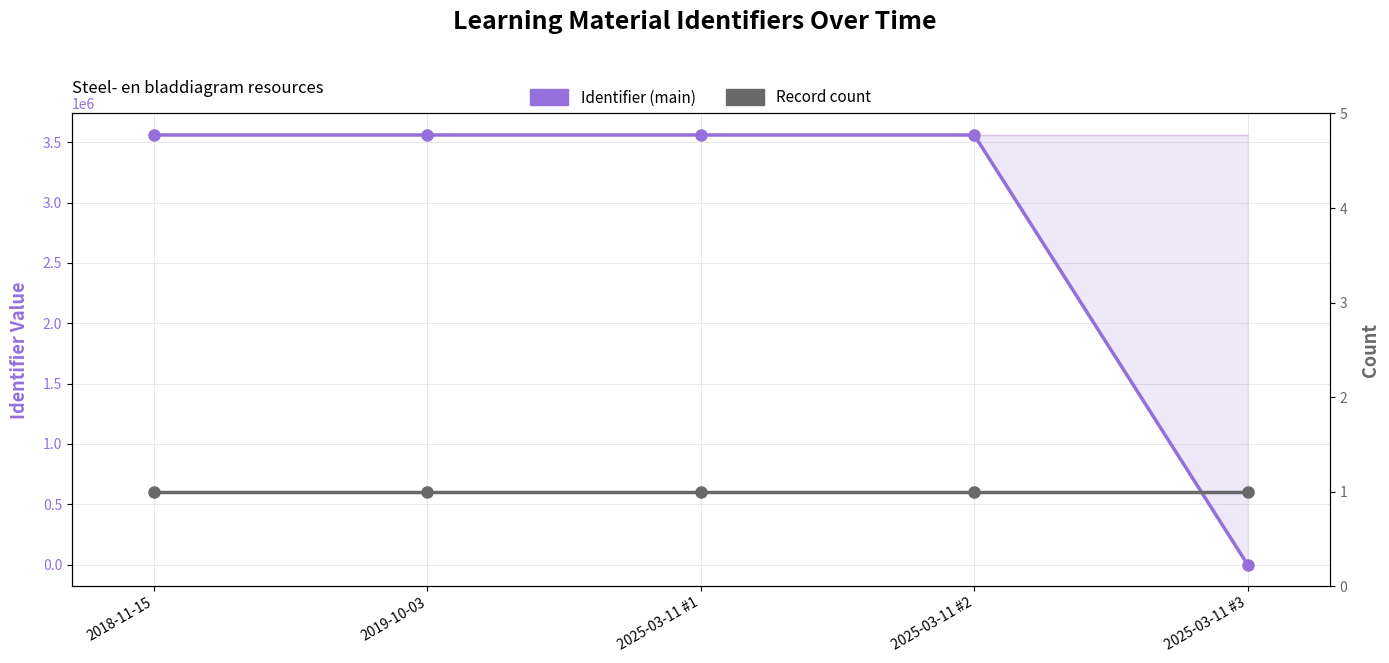

What is the total value across all series at 2018-11-15?

3559406